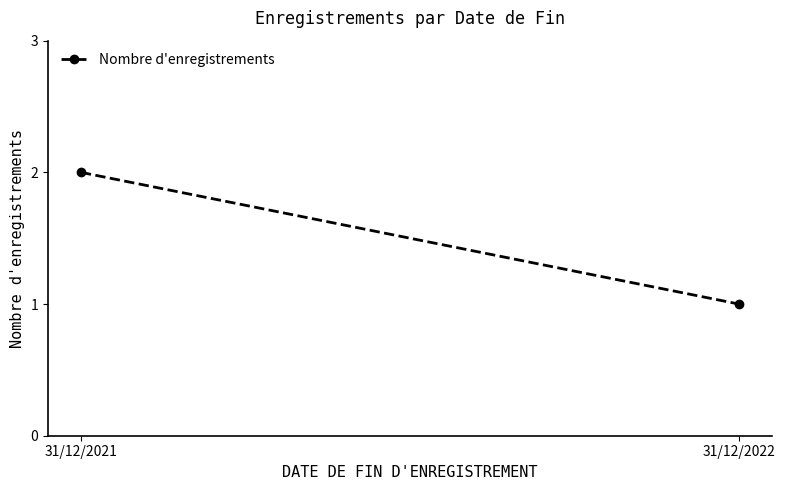

Reading left to right, what are all the values shown in this chart?

31/12/2021=2	31/12/2022=1